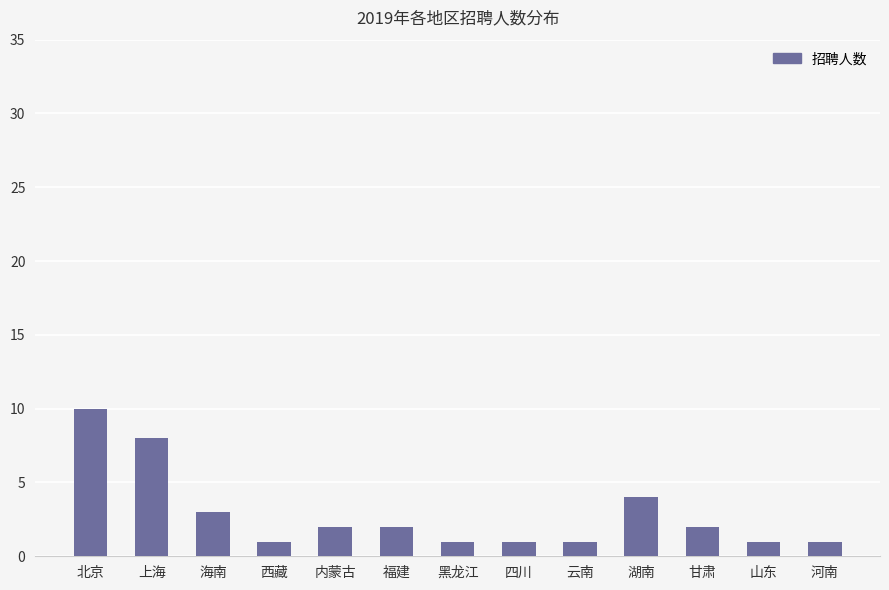

At which label is the value closest to 5?

湖南